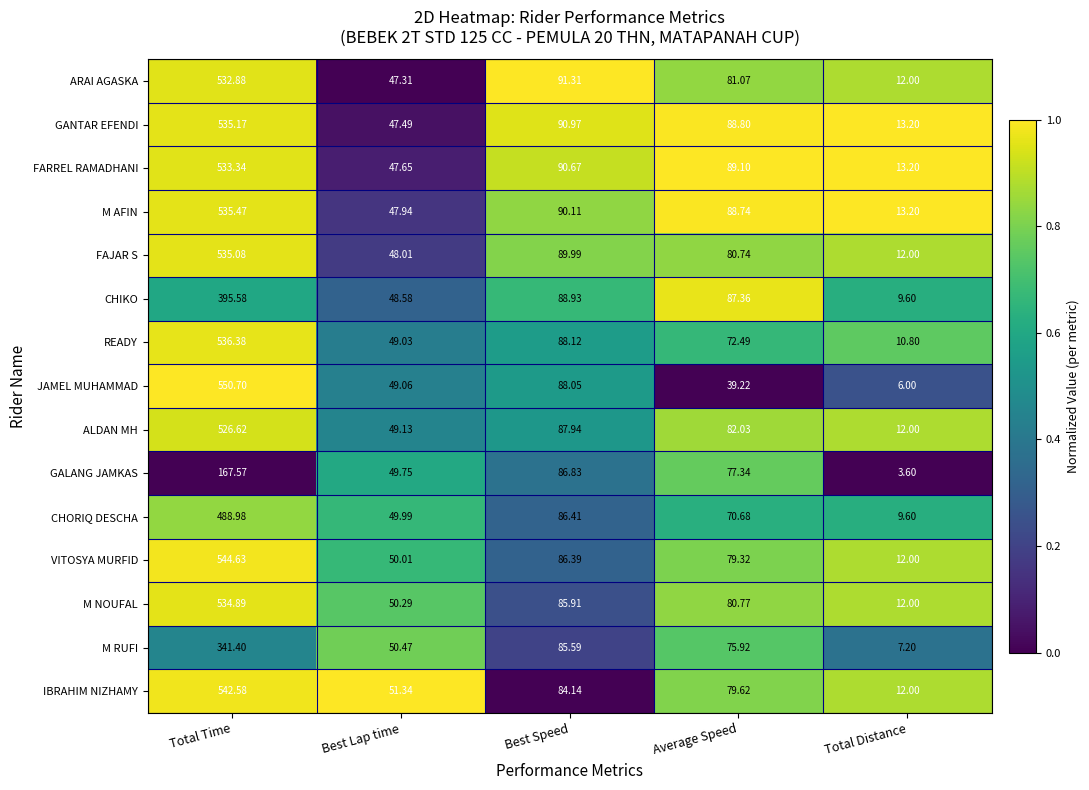

Where does the ARAI AGASKA series first go above 81?

Total Time